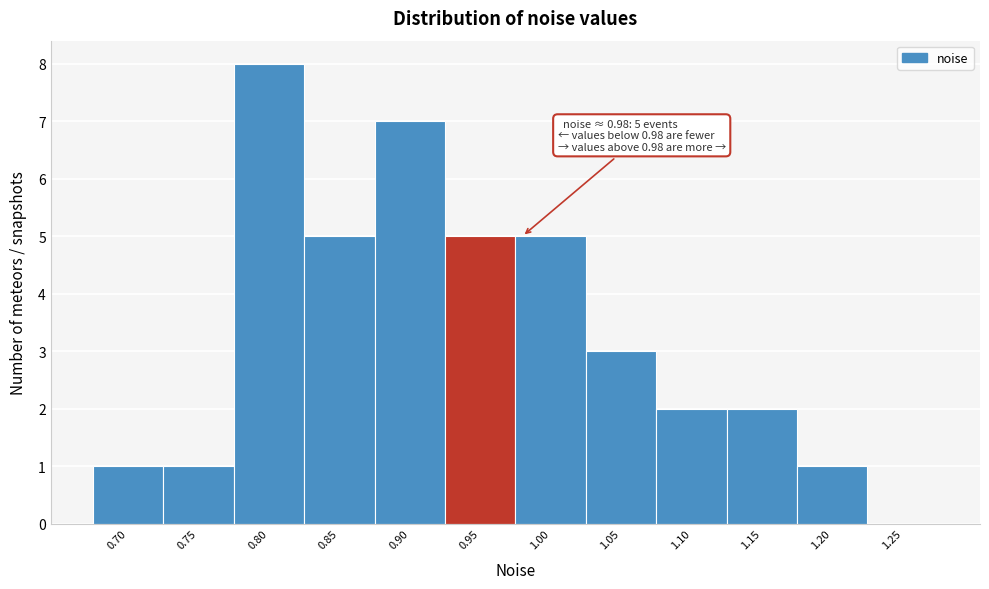

Reading left to right, transcribe all the data shown in this chart.

0.70=1	0.75=1	0.80=8	0.85=5	0.90=7	0.95=5	1.00=5	1.05=3	1.10=2	1.15=2	1.20=1	1.25=0